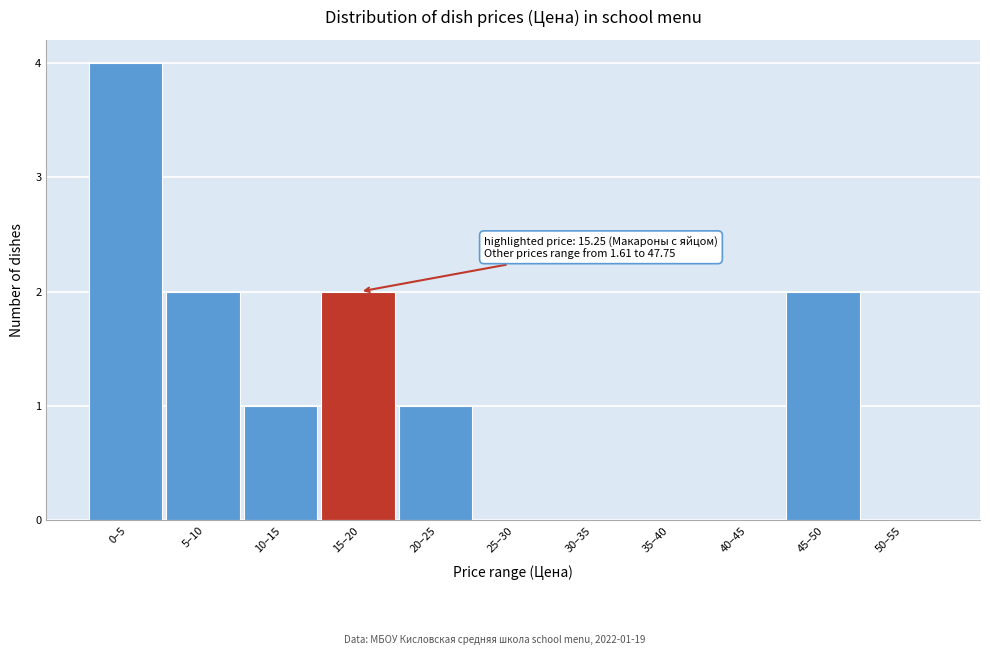

Reading right to left, what are all the values shown in this chart?

50–55=0	45–50=2	40–45=0	35–40=0	30–35=0	25–30=0	20–25=1	15–20=2	10–15=1	5–10=2	0–5=4